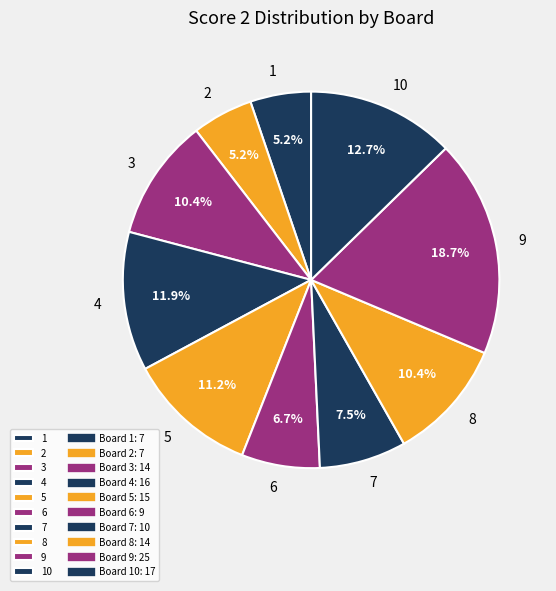

What is the ratio of the value at 3 to the value at 4?

0.9